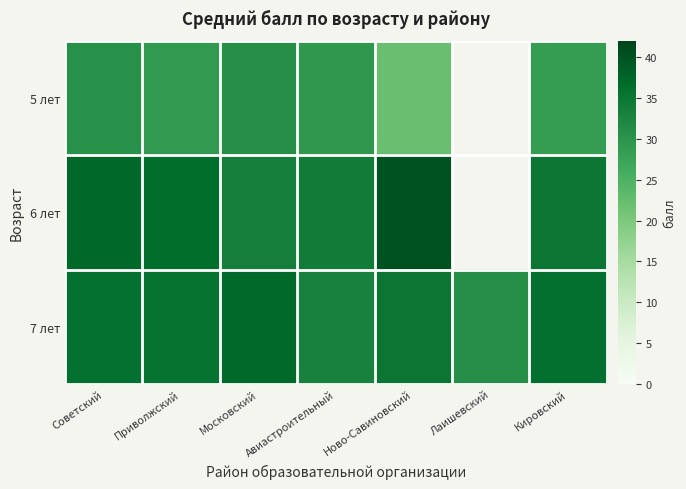

List the series in order of their peak value, highest first.

6 лет, 7 лет, 5 лет